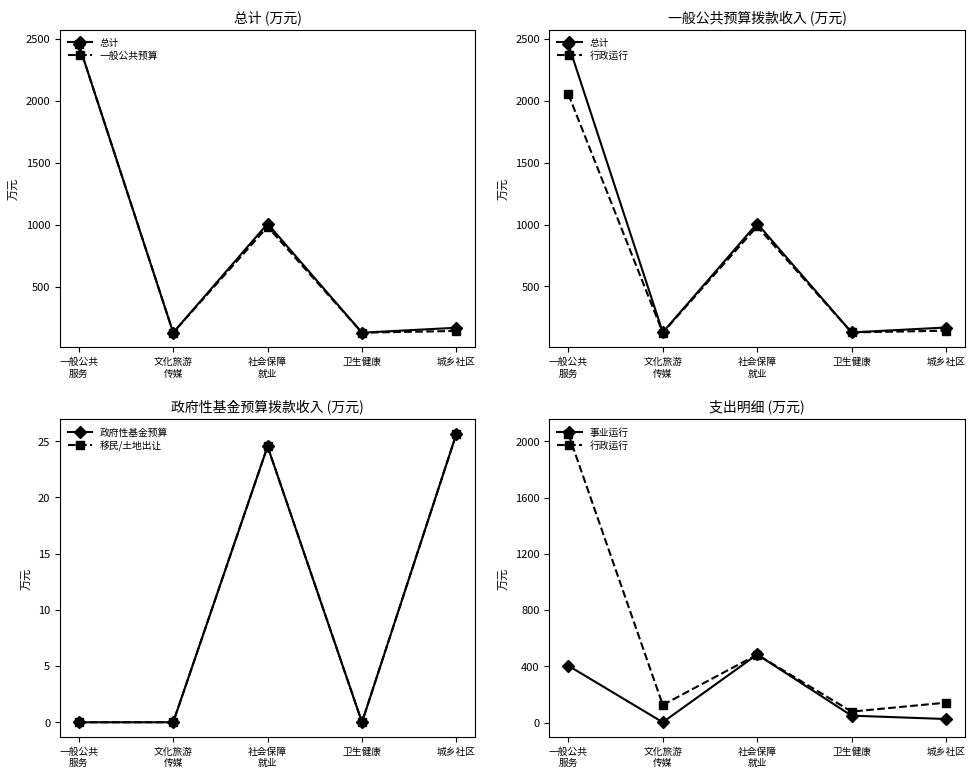

Which series has the widest spread of values?

总计